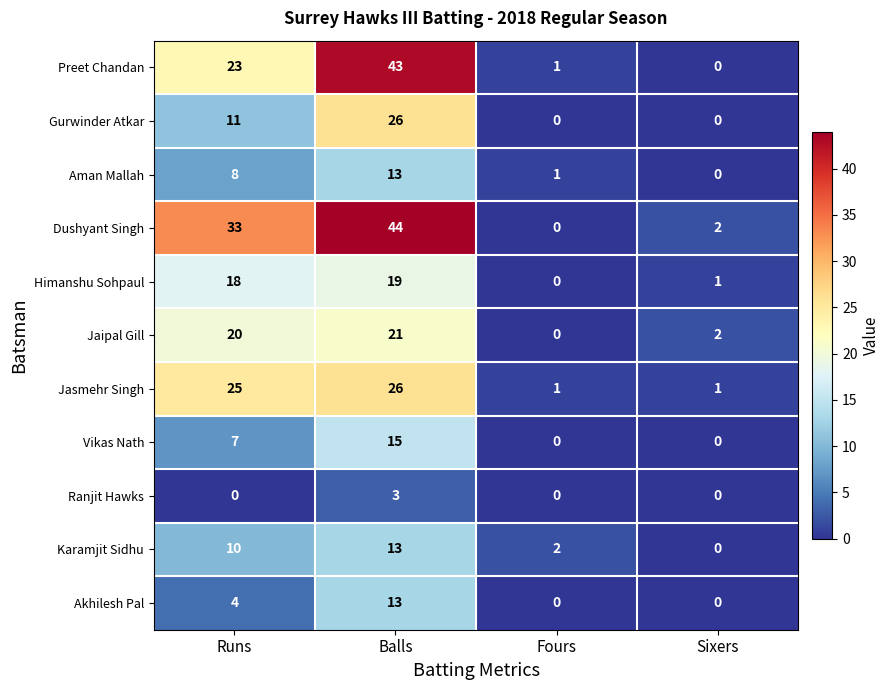

Which label corresponds to the largest value in the chart?

Balls